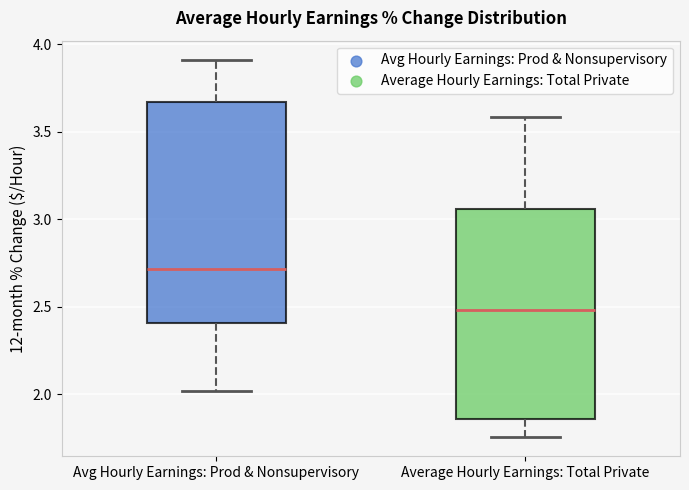

Where does the upper whisker of the box for Avg Hourly Earnings: Prod & Nonsupervisory end on the y-axis? The values are not printed on the chart, so give them approximately, as read against the axis.

3.90